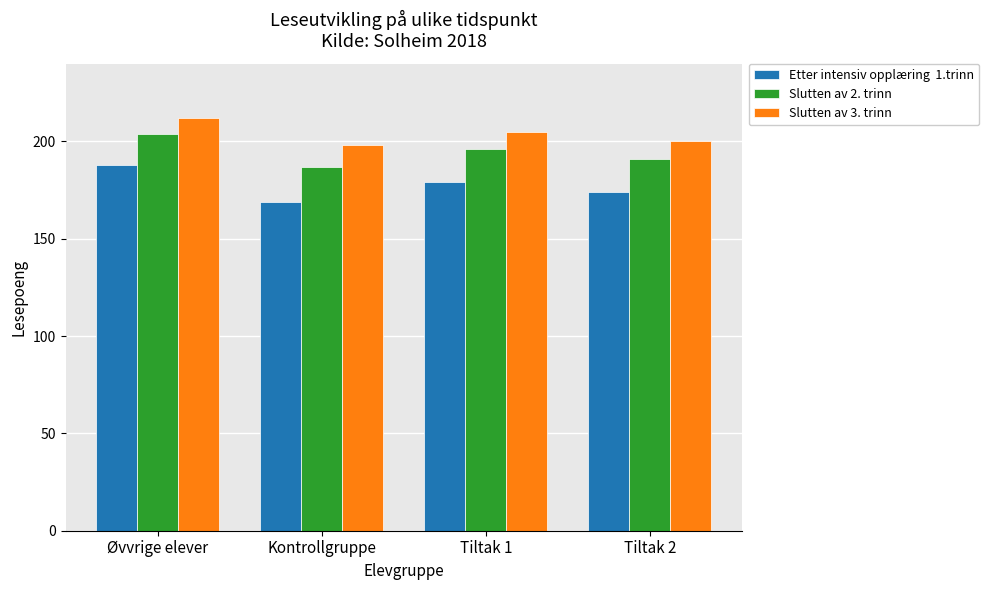

At which category is the sum across all series the highest?

Øvvrige elever